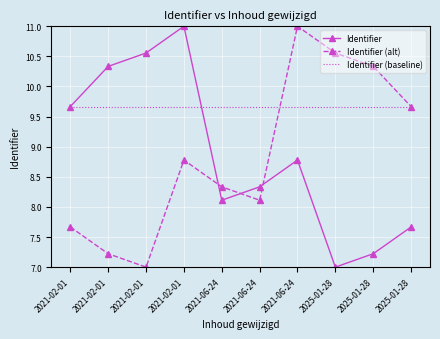

Rank the series at 2025-01-28 from highest to lowest value.

Identifier (alt), Identifier (baseline), Identifier